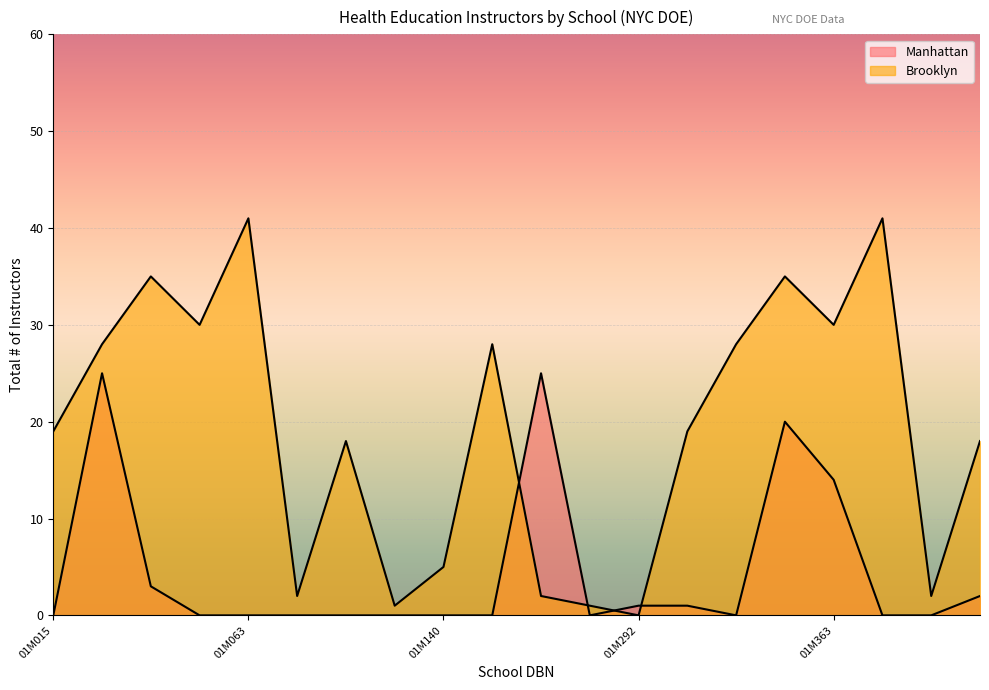

At which category is the sum across all series the highest?

01M361